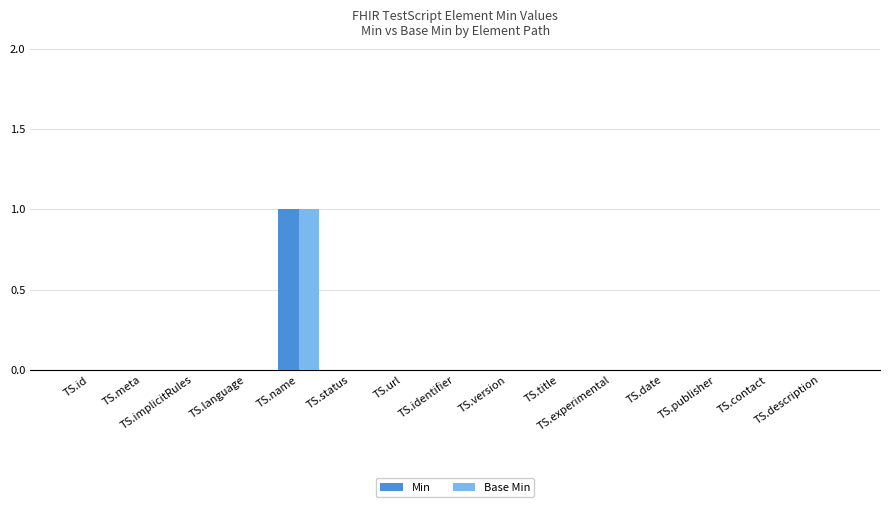

Which category has the highest value in the Min series?

TS.name